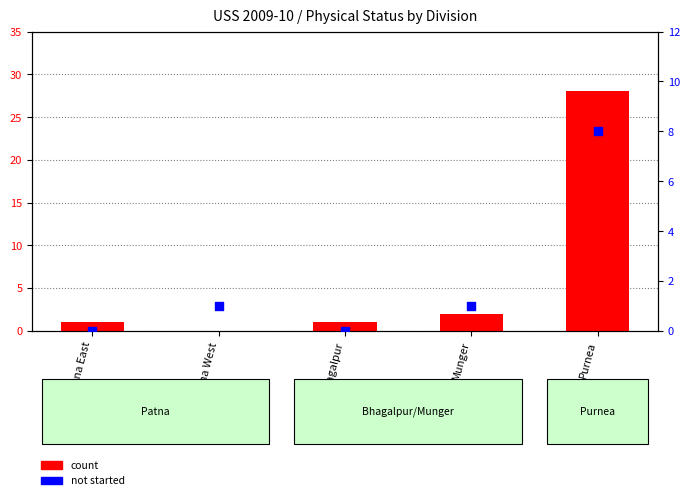

Which series contains the lowest Y value?

count